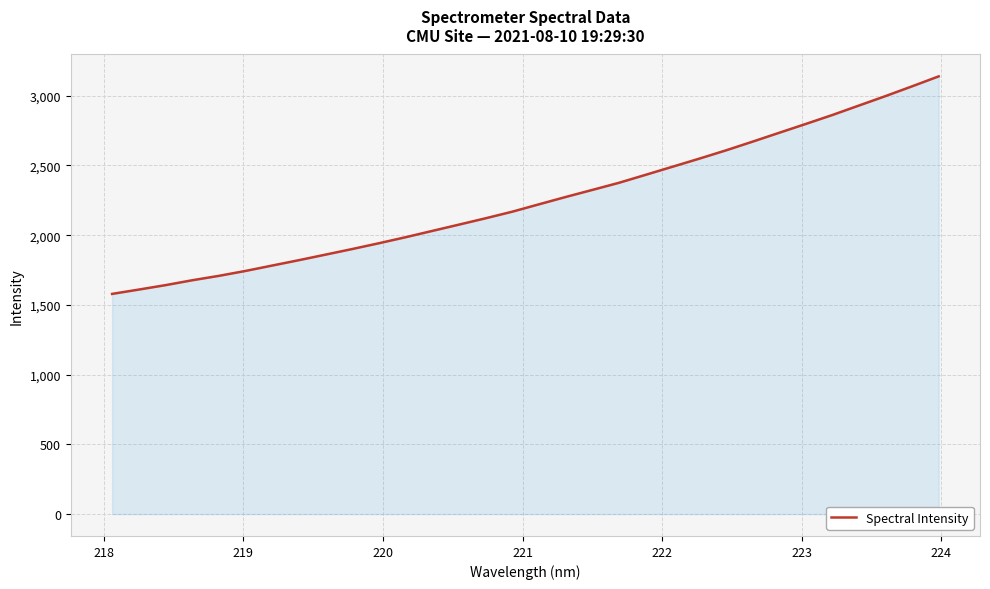

Reading left to right, what are all the values shown in this chart?

1578.8	1609.8	1641.5	1676.5	1708.1	1743.5	1782.1	1820.6	1860.5	1900.6	1942.1	1985.2	2030.5	2075.5	2121.1	2168.4	2221.2	2273.6	2324.3	2375.3	2432.5	2490.1	2547.7	2607.0	2669.5	2733.2	2796.6	2860.9	2928.9	2996.8	3067.0	3138.5